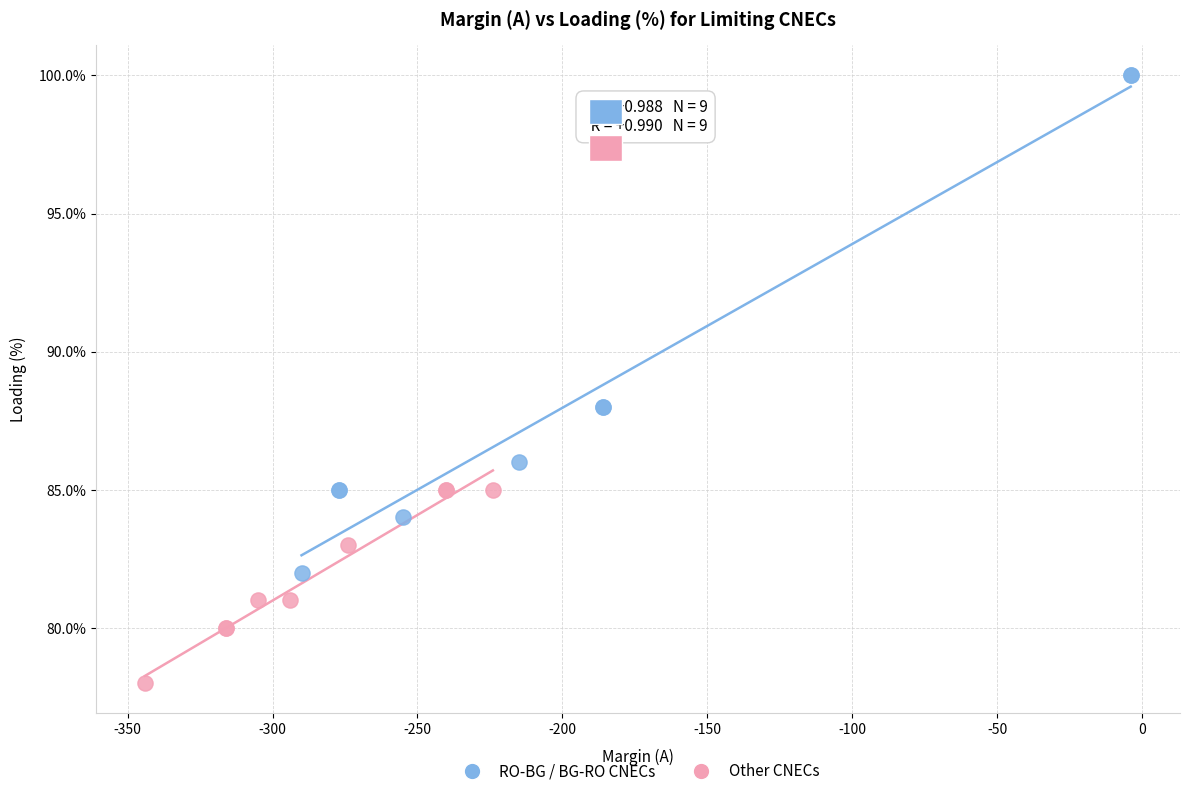

Which series reaches the maximum Y coordinate?

RO-BG / BG-RO CNECs